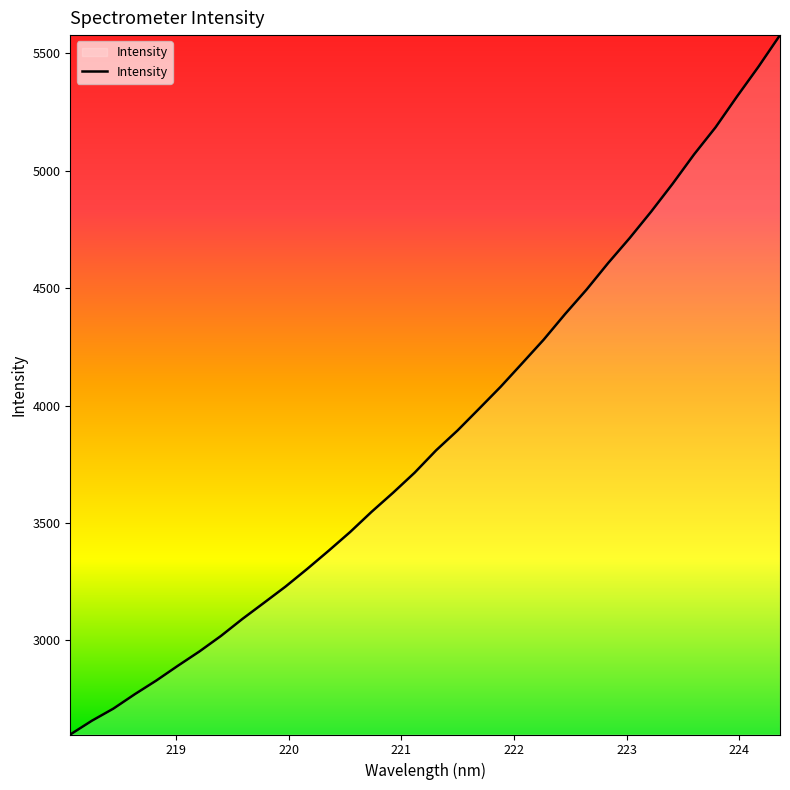

What is the minimum value shown in the chart?

2599.7